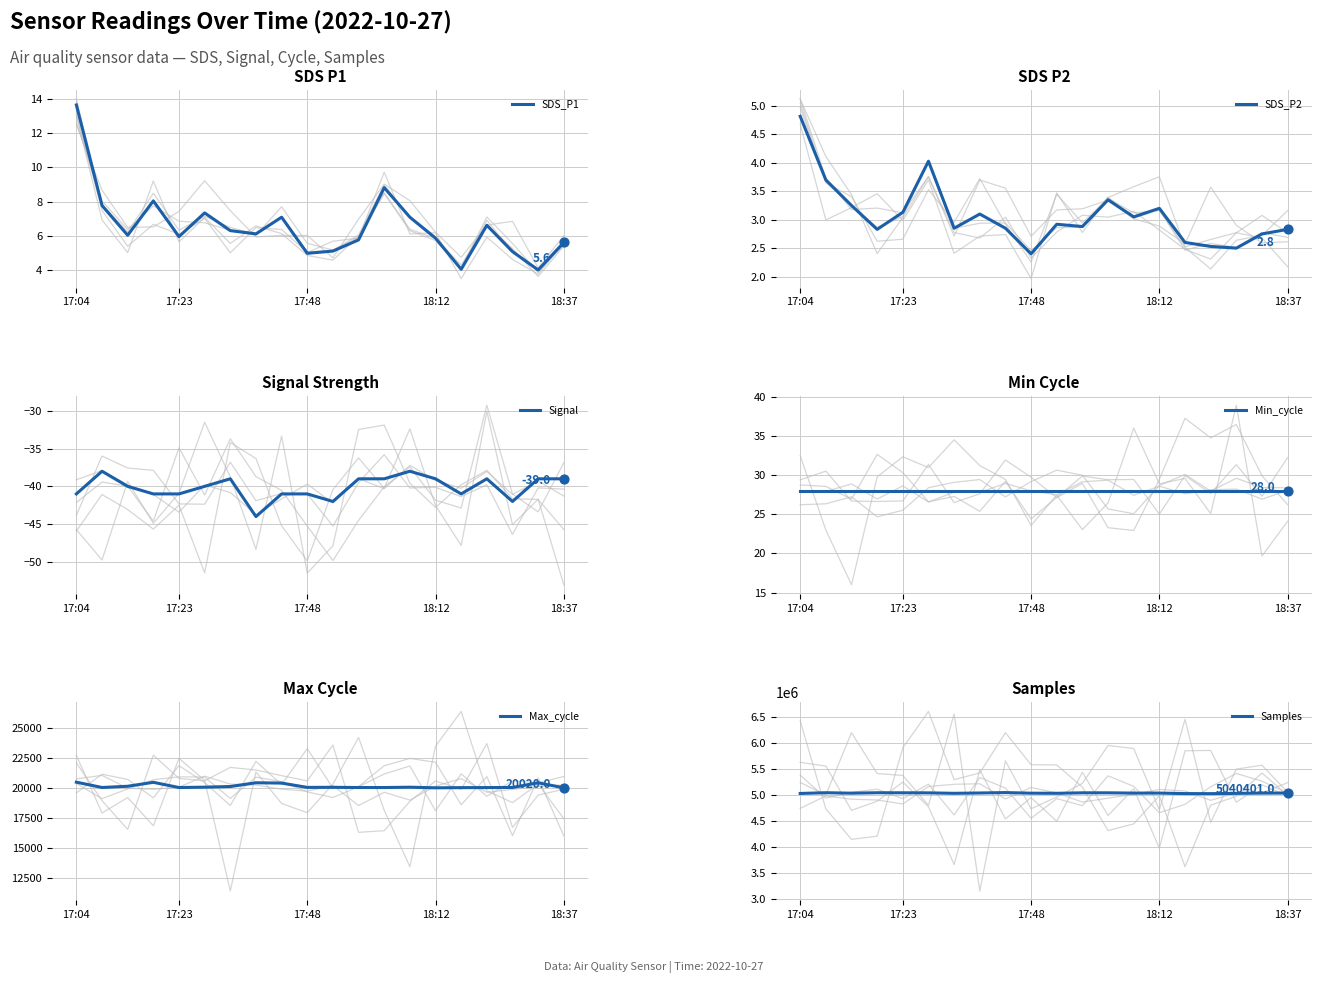

What are all the series names shown in the legend?

SDS_P1, SDS_P2, Signal, Min_cycle, Max_cycle, Samples